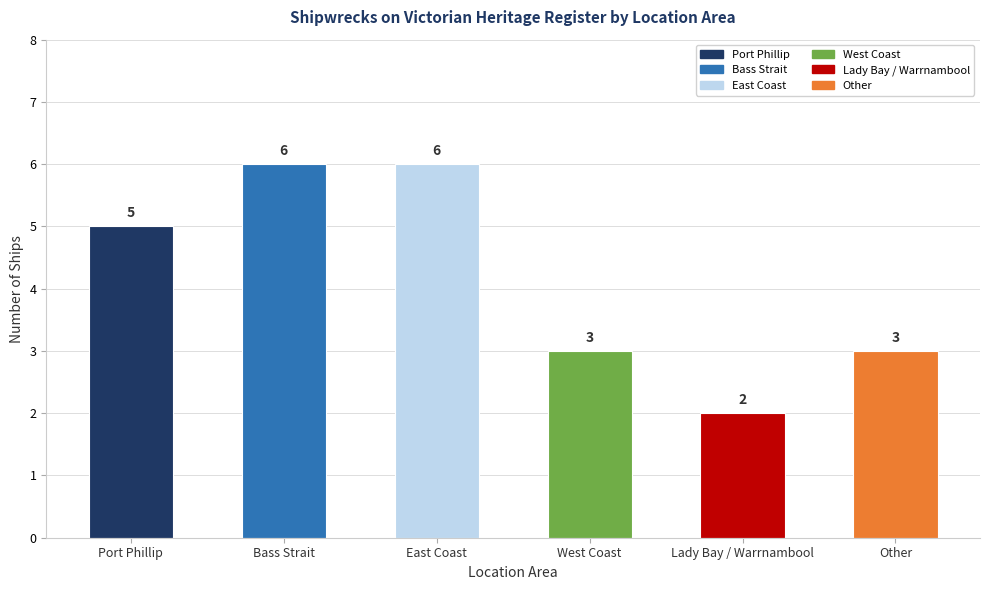

What is the difference between the second highest and minimum values?

4